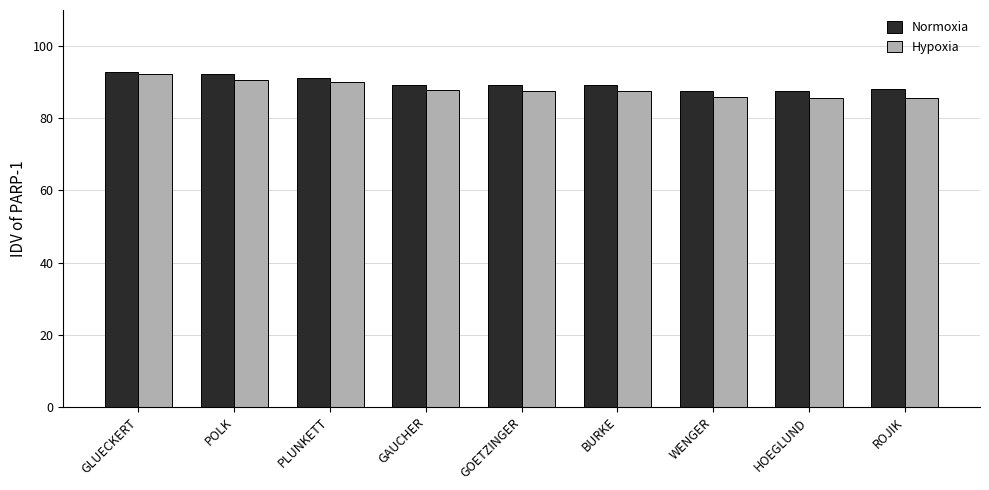

What is the difference between the second highest and minimum values in the Hypoxia series?

5.0